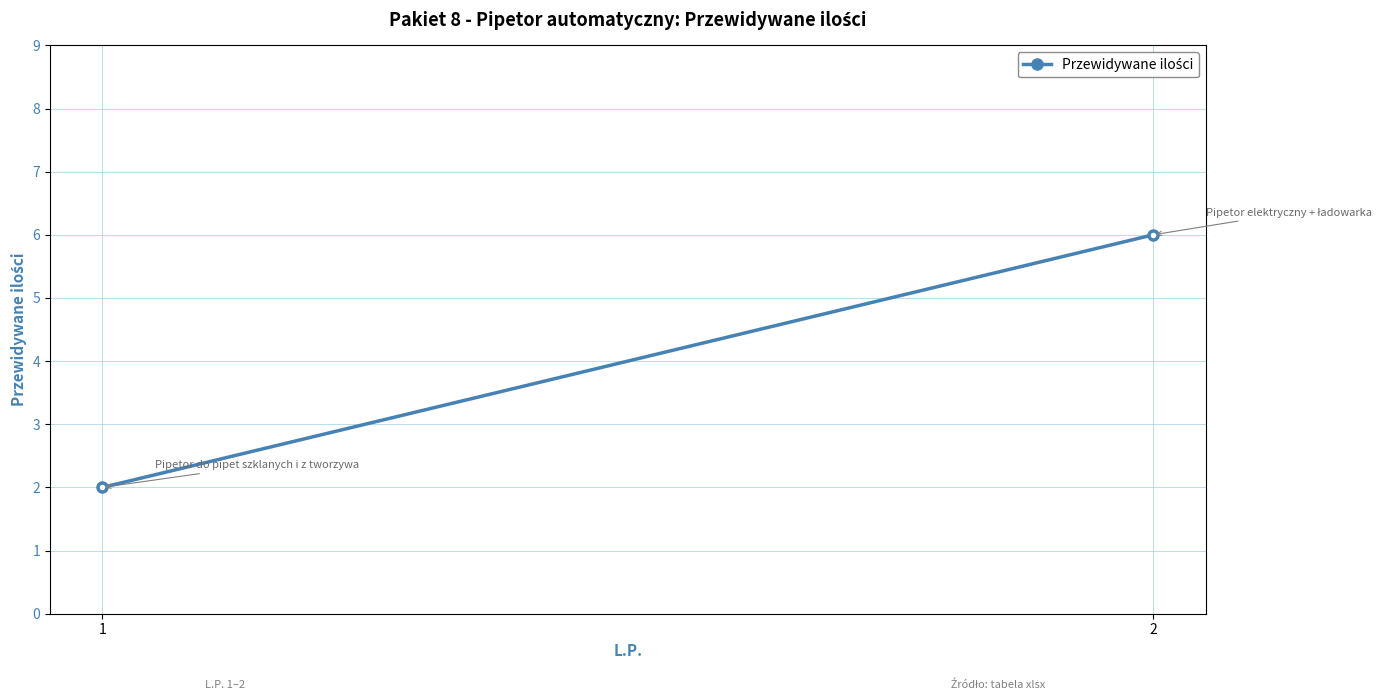

The value at 1 is 0. True or false?

False